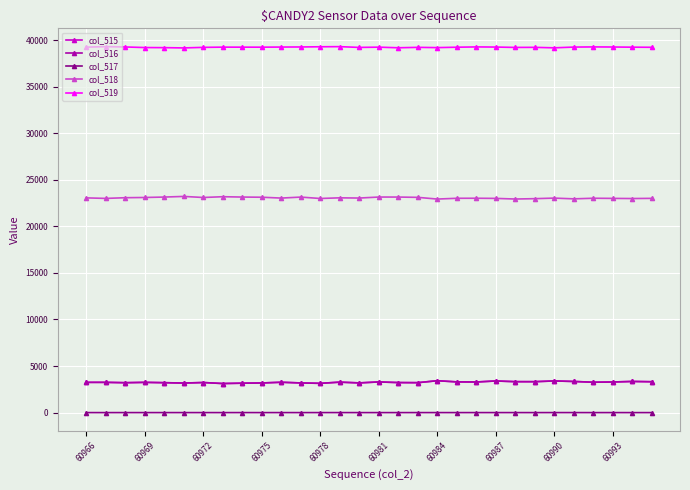

True or false: col_515 has more than 0 interior local peaks.

True